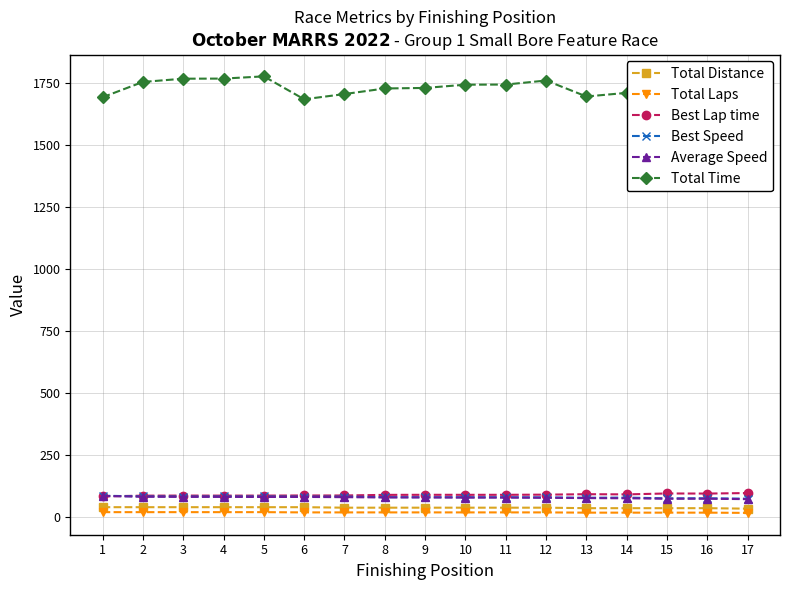

Which series has the widest spread of values?

Total Time